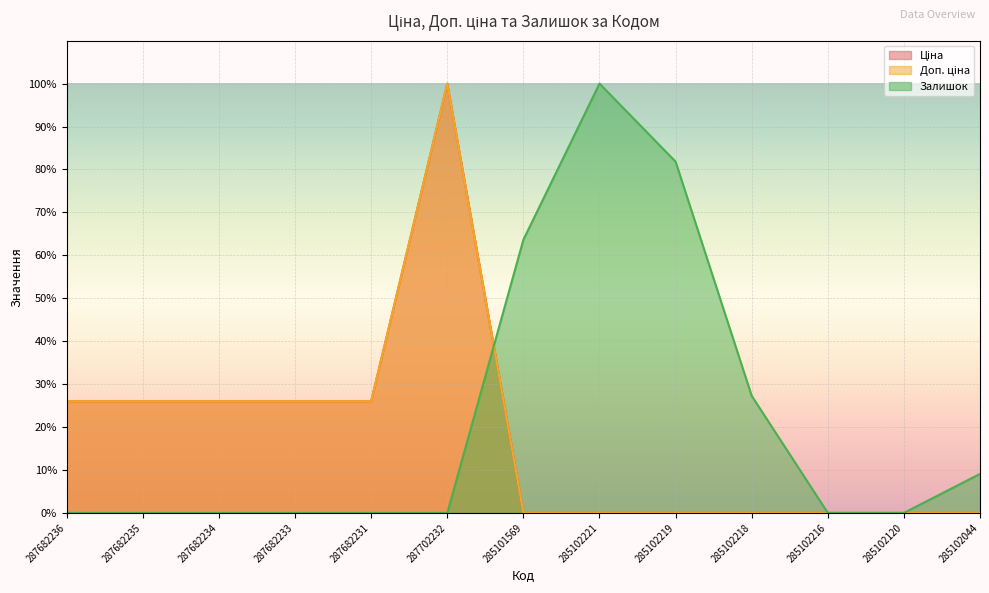

Count the number of data series in this chart.

3